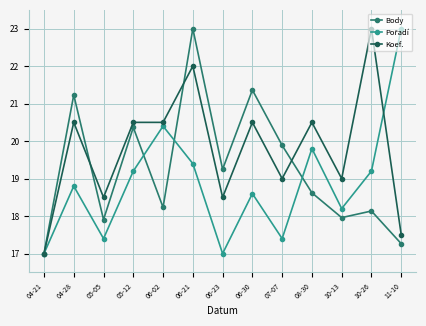

At which label does Koef. reach its minimum?

04-21